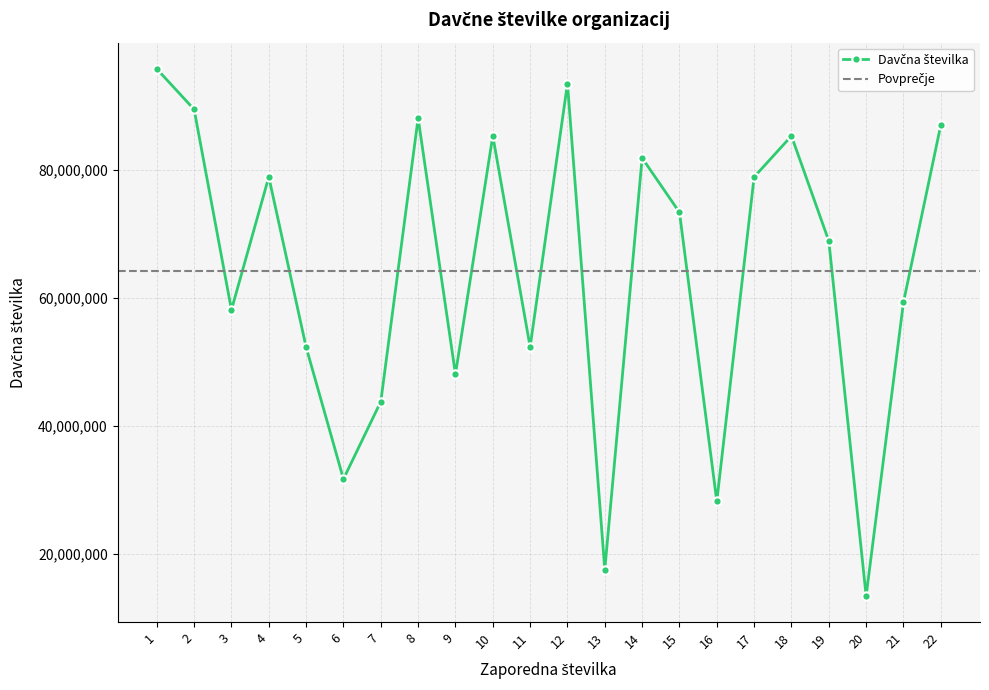

Rank the categories by value from highest to lowest.

1, 12, 2, 8, 22, 10, 18, 14, 4, 17, 15, 19, 21, 3, 11, 5, 9, 7, 6, 16, 13, 20